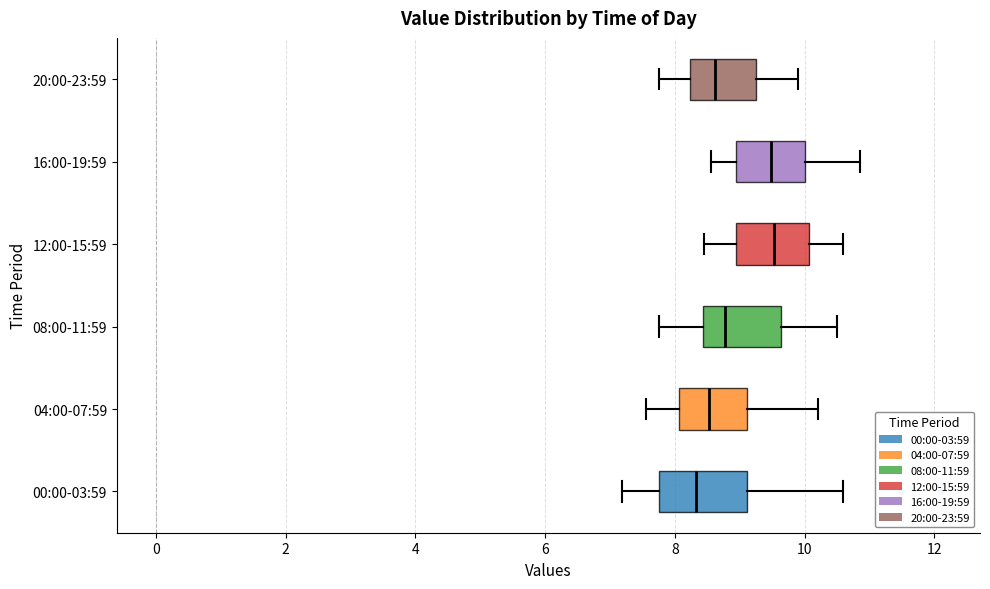

Reading bottom to top, read every box against the x-axis: the position of its median line, the range the box covers, and the ends of its whiskers. The values are not printed on the chart, so give them approximately, as read against the axis.

00:00-03:59: median 8.4, box 7.8 to 9.2, whiskers 7.2 to 10.6
04:00-07:59: median 8.6, box 8.0 to 9.2, whiskers 7.6 to 10.2
08:00-11:59: median 8.8, box 8.4 to 9.6, whiskers 7.8 to 10.6
12:00-15:59: median 9.6, box 9.0 to 10.0, whiskers 8.4 to 10.6
16:00-19:59: median 9.4, box 9.0 to 10.0, whiskers 8.6 to 10.8
20:00-23:59: median 8.6, box 8.2 to 9.2, whiskers 7.8 to 10.0